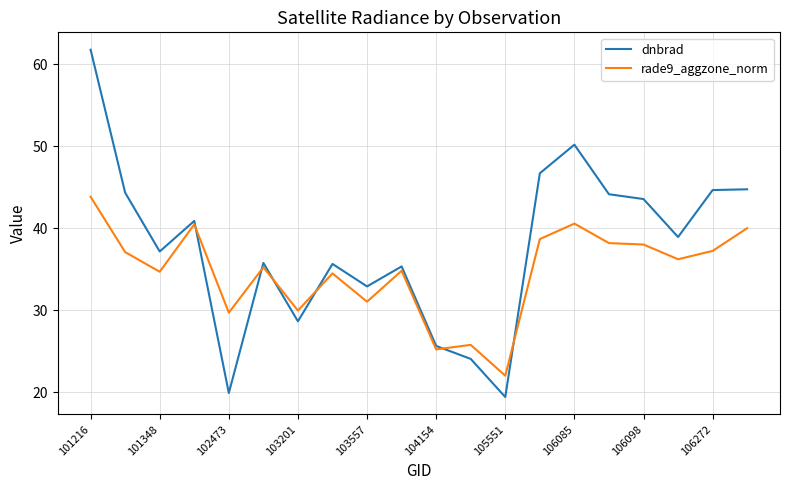

Which series has the largest total across all categories?

dnbrad